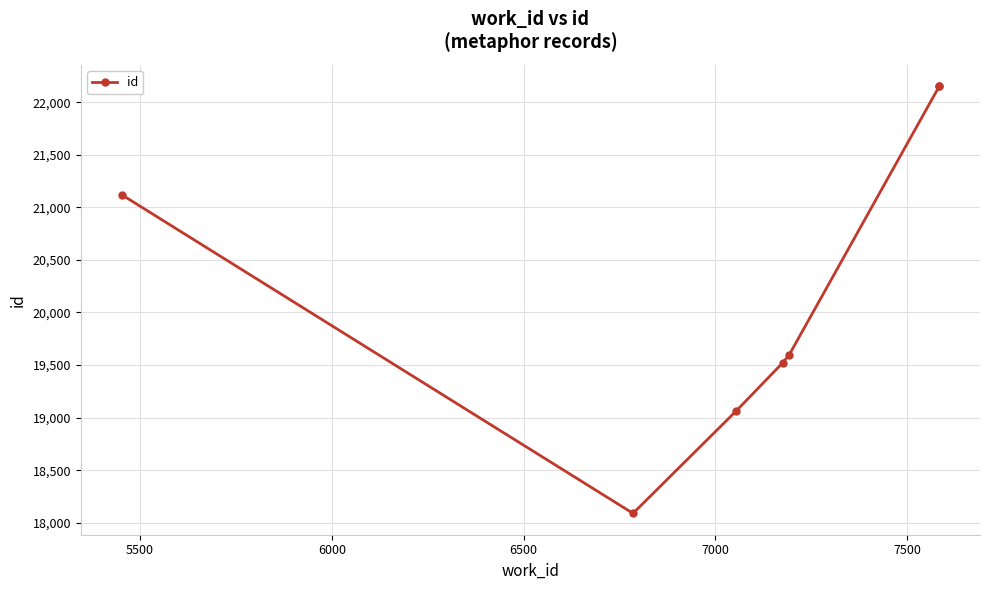

What is the approximate value at 7500, to the nearest 100?

22100